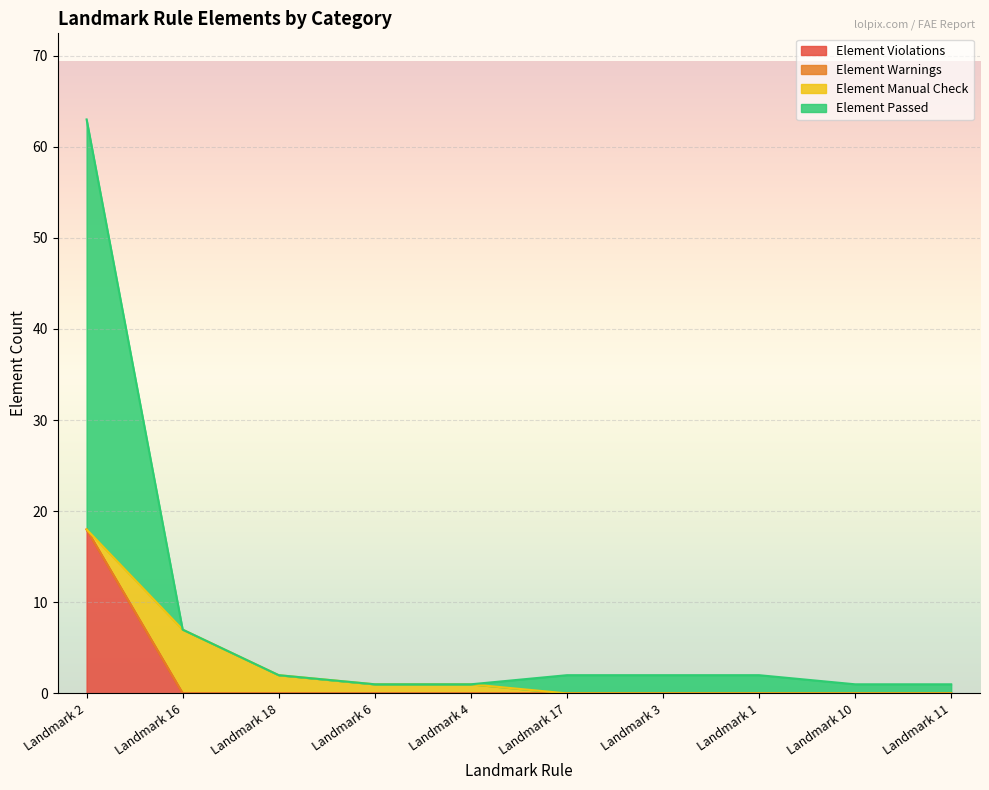

Which category has the highest value in the Element Violations series?

Landmark 2